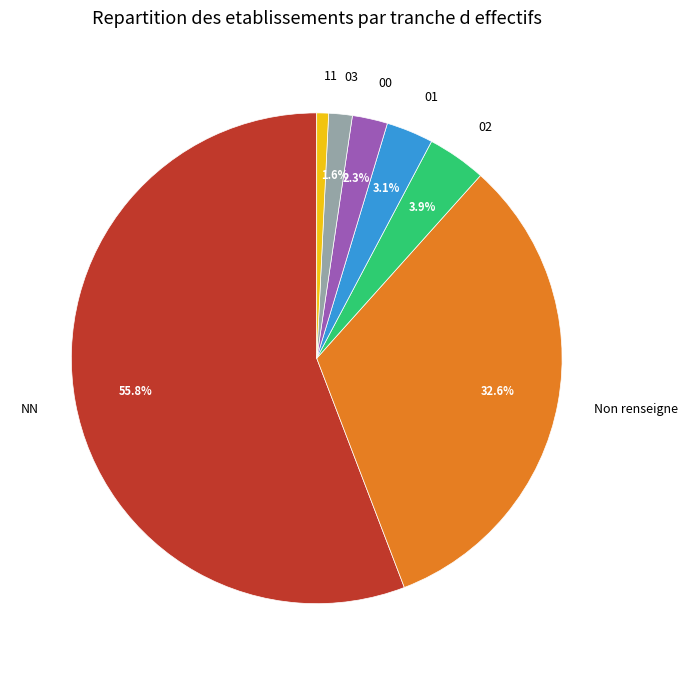

How many segments does this pie chart have?

7